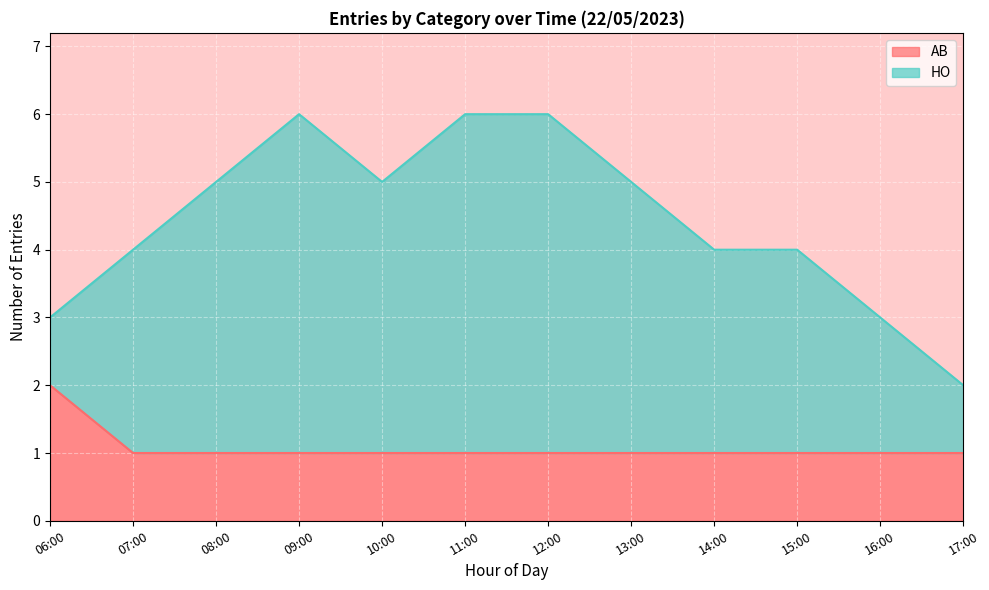

Count the HO values in the range 4 to 6.

9